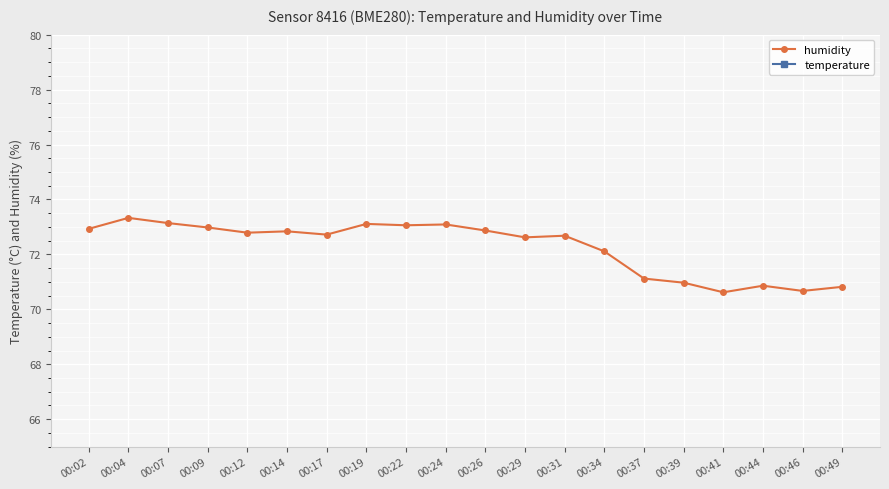

What is the total value across all series at 00:07?

97.7